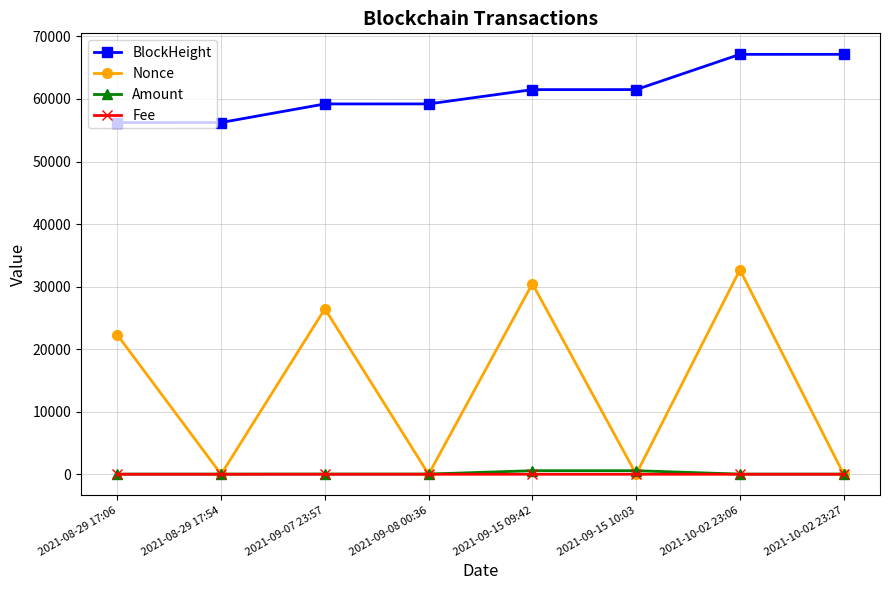

What is the minimum value for Amount?

22.9